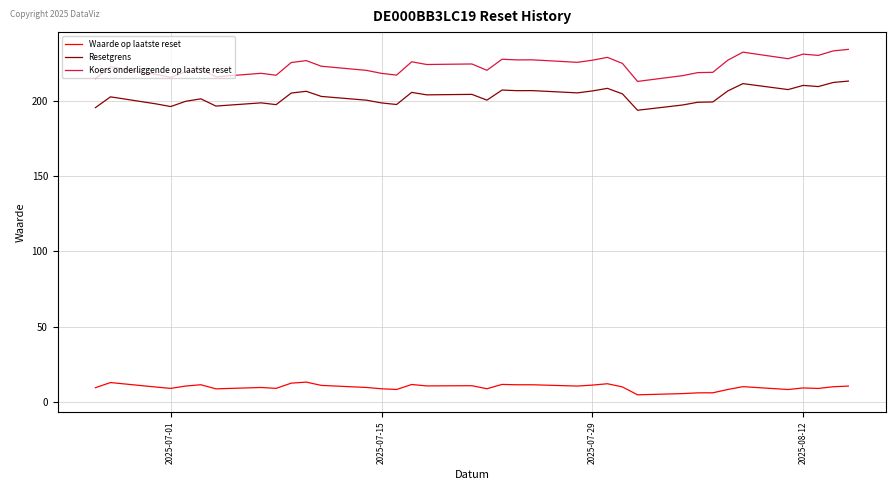

Which series has the widest spread of values?

Koers onderliggende op laatste reset